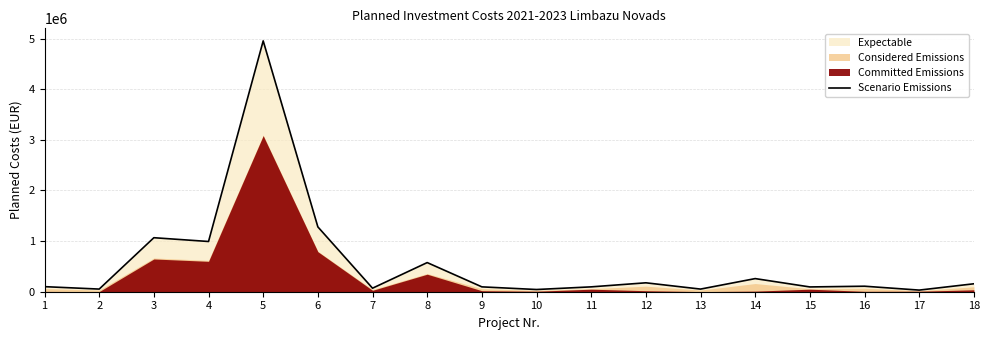

Rank the categories by value from highest to lowest.

5, 6, 3, 4, 8, 14, 12, 18, 16, 1, 11, 9, 15, 7, 2, 13, 10, 17